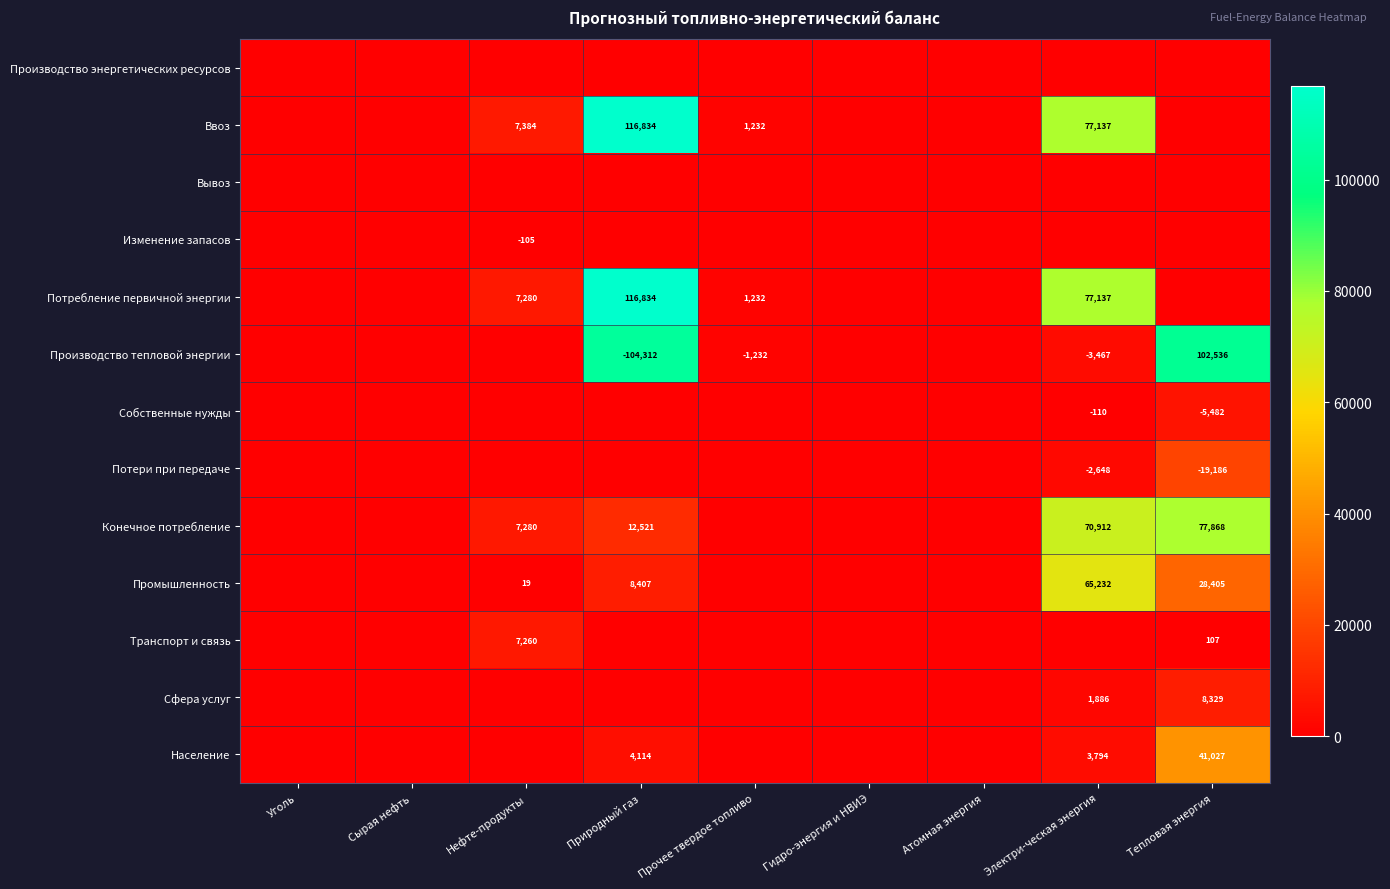

How many distinct data groups are displayed?

13